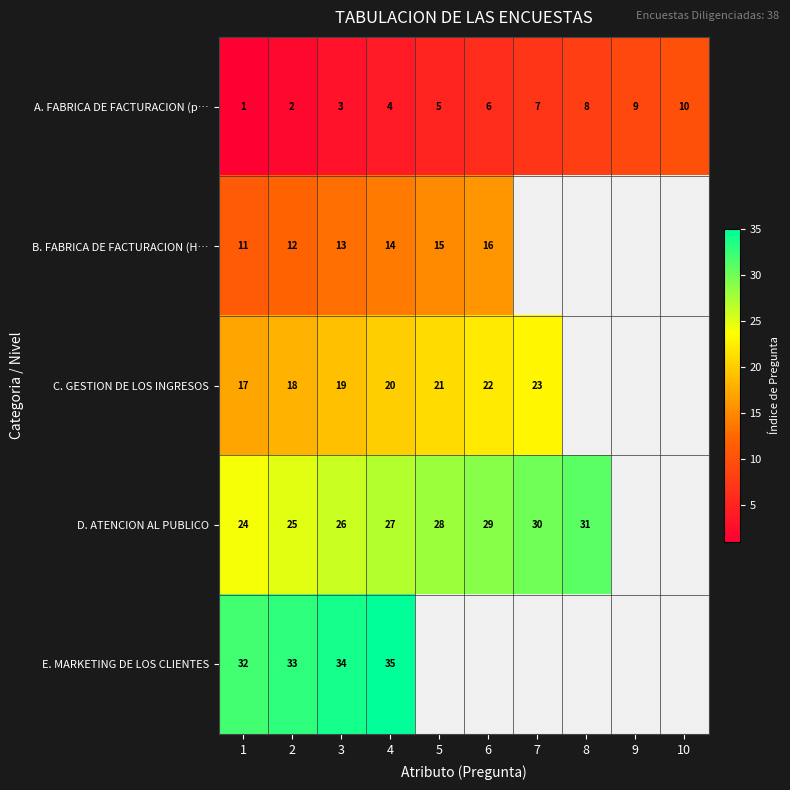

At which category does the chart reach its minimum across all series?

1